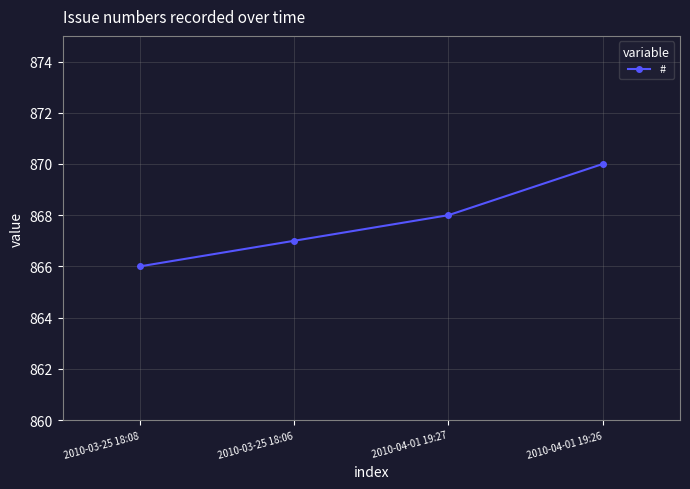

What is the value of the 2nd point from the left?

867